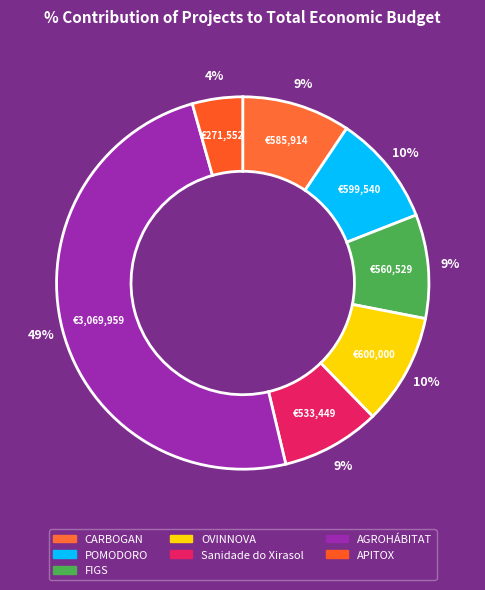

How many slices are in this pie chart?

7